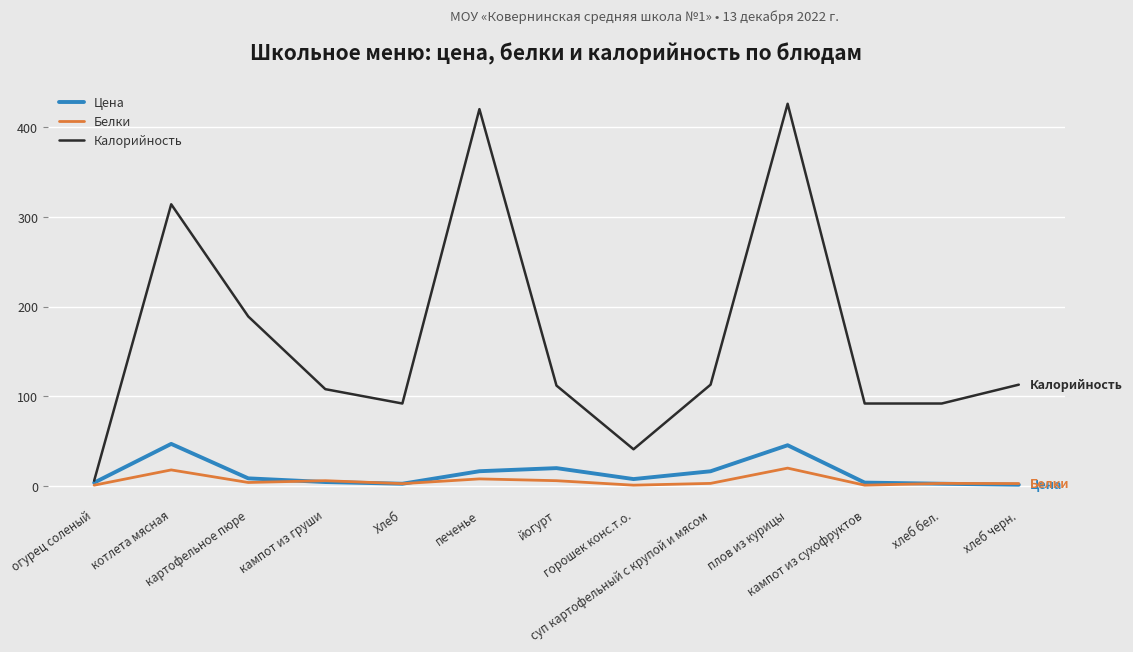

What is the maximum value for Калорийность?

426.0